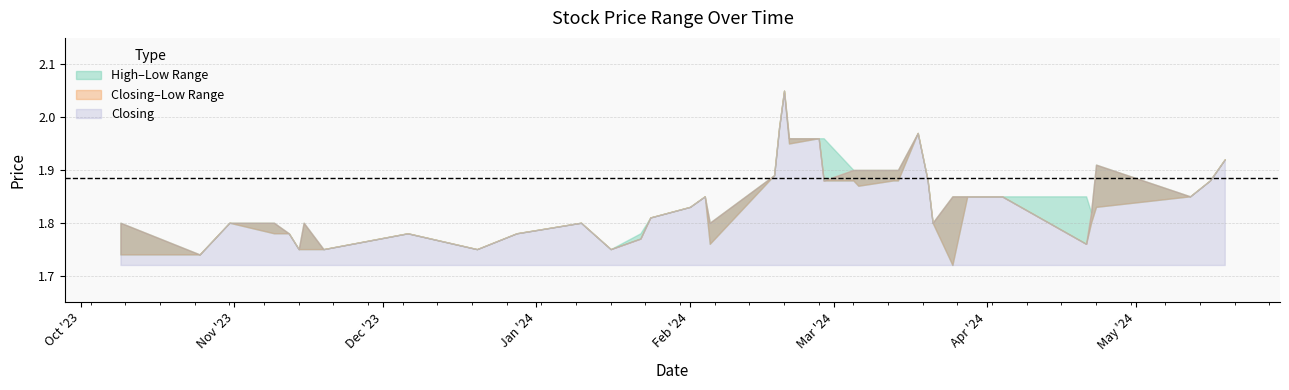

Where is the first local maximum for Low?

18/03/2024